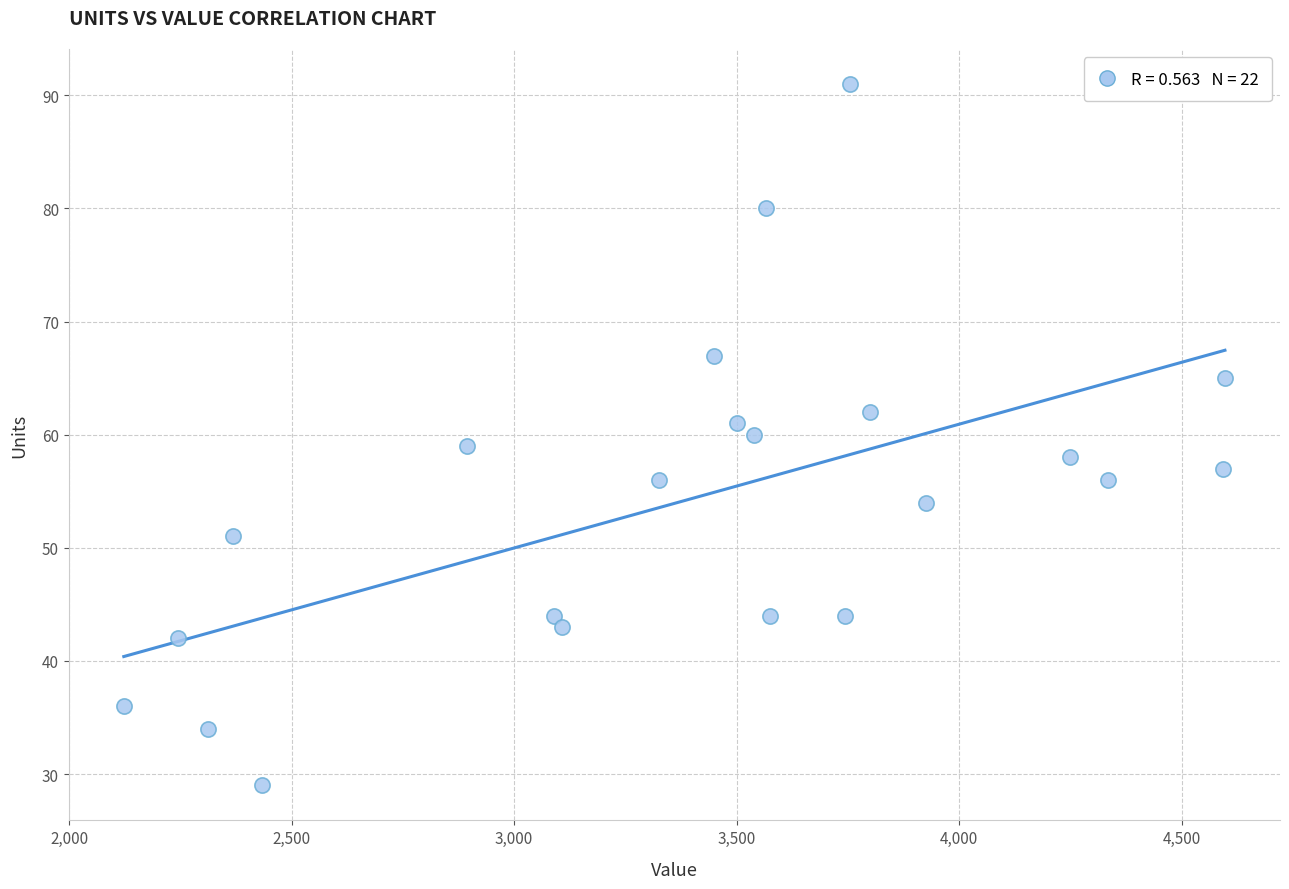

What is the range of Y values (max minus min)?

62